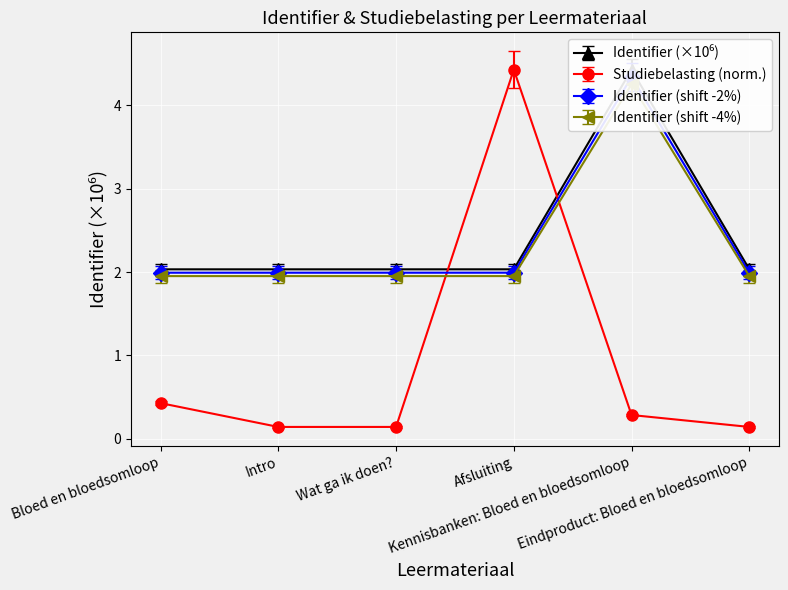

How many interior local peaks does the Studiebelasting (norm.) series have?

1